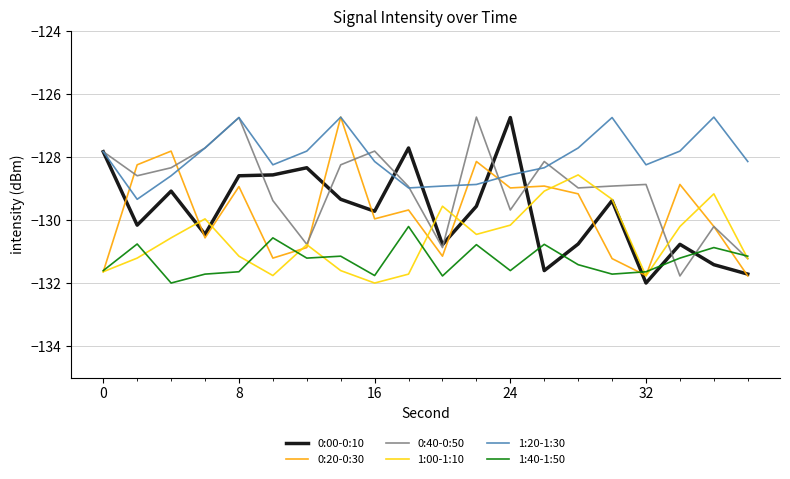

What is the lowest value of the 1:00-1:10 series?

-132.0